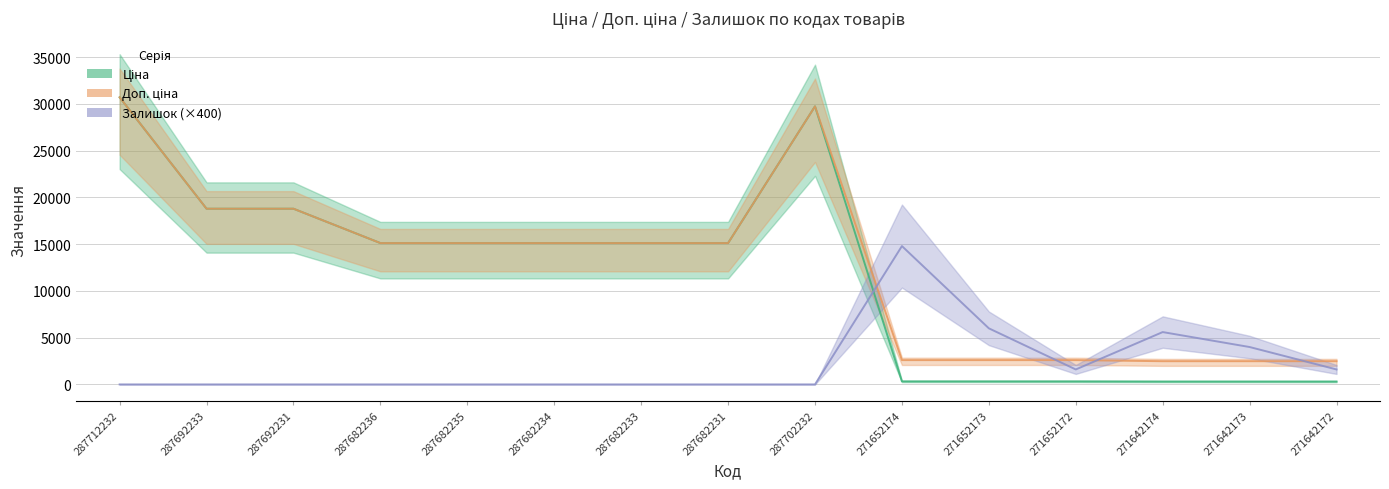

Is this an area chart (filled region under the line)?

No